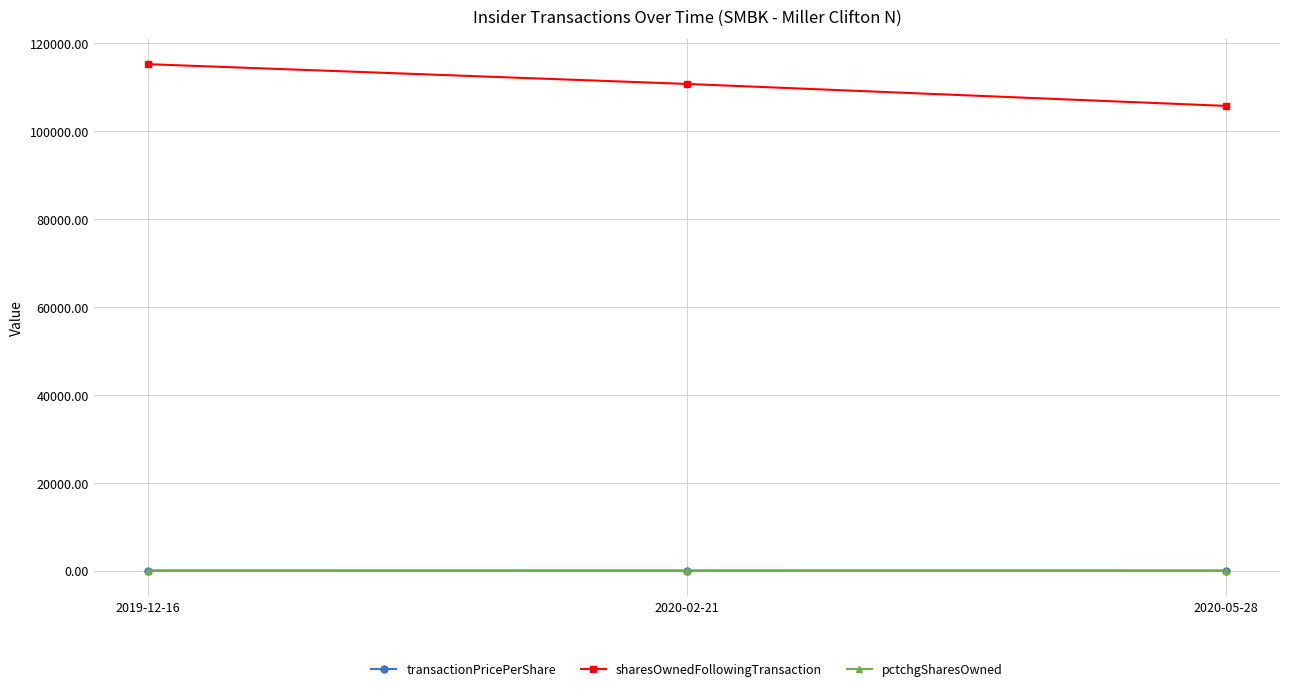

At which label does sharesOwnedFollowingTransaction reach its peak?

2019-12-16